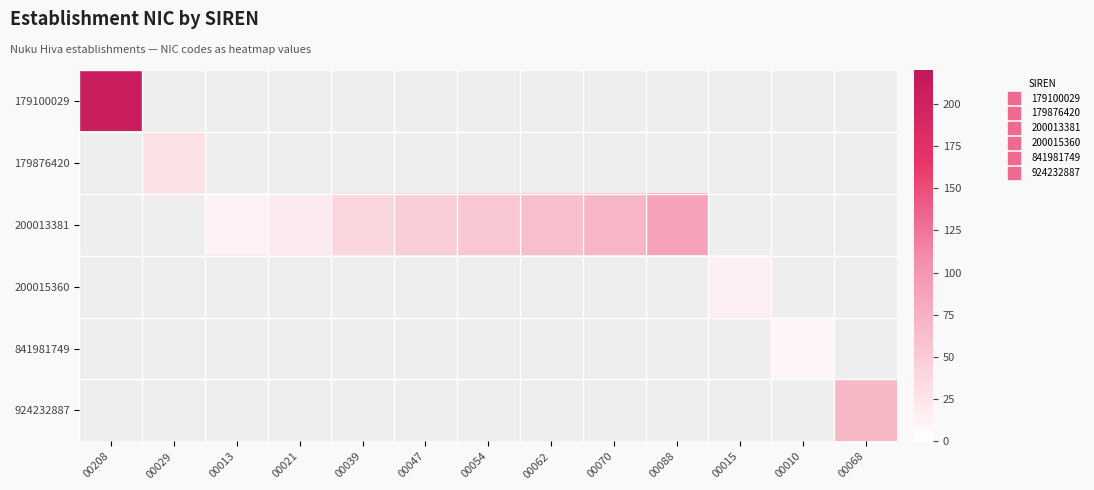

How many data points does each series have?

13